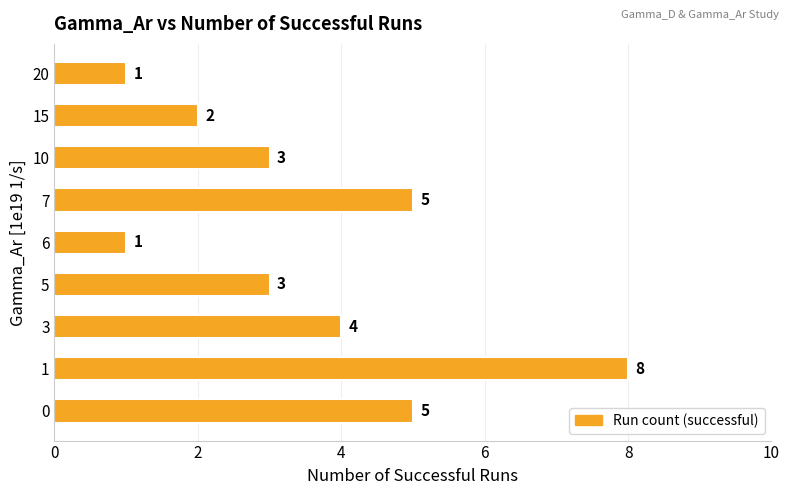

What is the difference between the maximum and second lowest values?

7